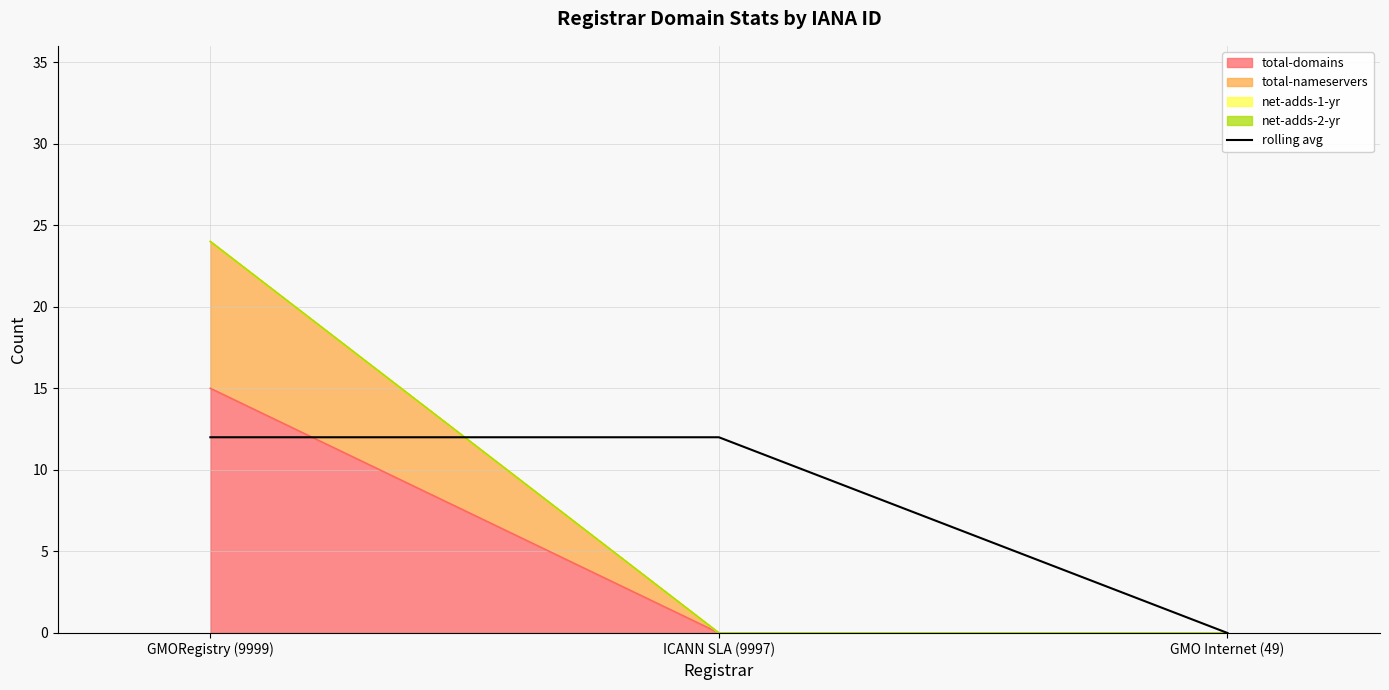

What position from the left is GMO Internet (49)?

3